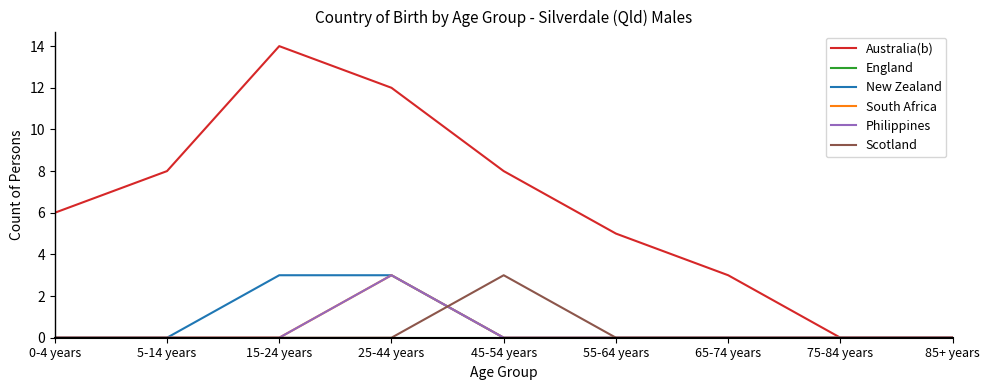

What is the maximum value shown in the chart?

14